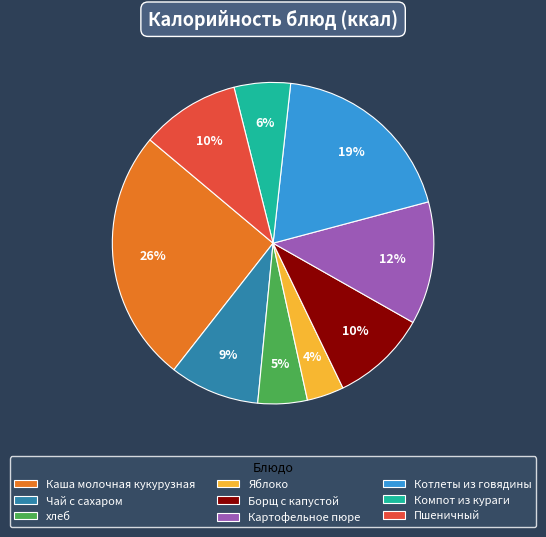

Which has a higher value, хлеб or Пшеничный?

Пшеничный